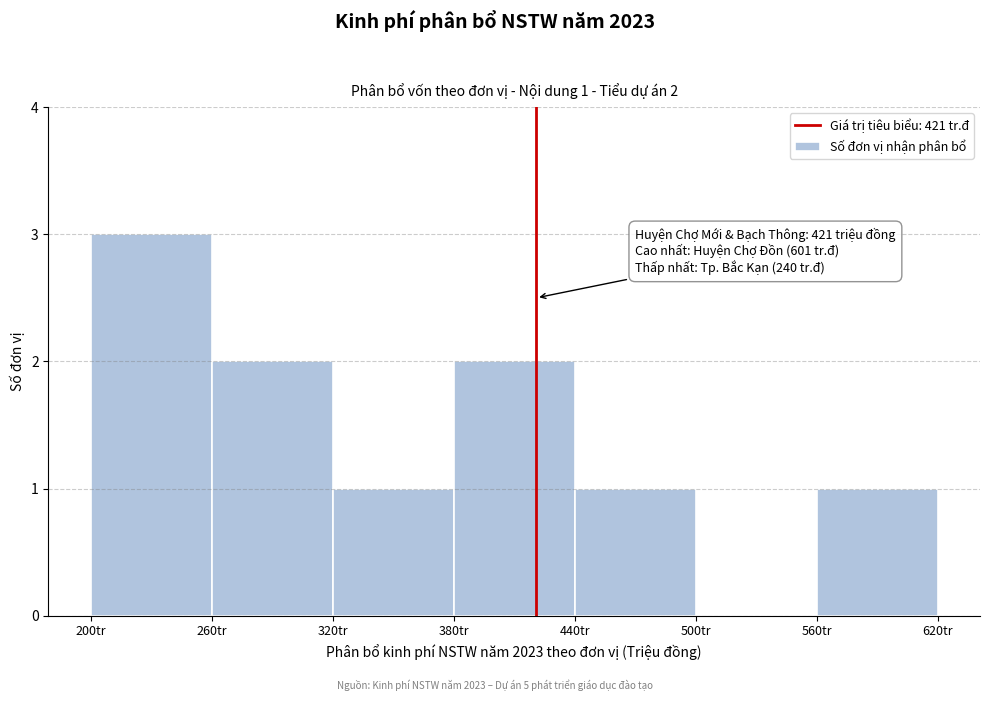

Over which range of the x-axis is the bar tallest?

200 to 260